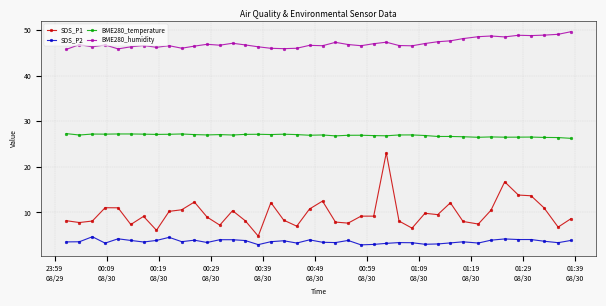

What is the sum of all SDS_P2 values?

145.8